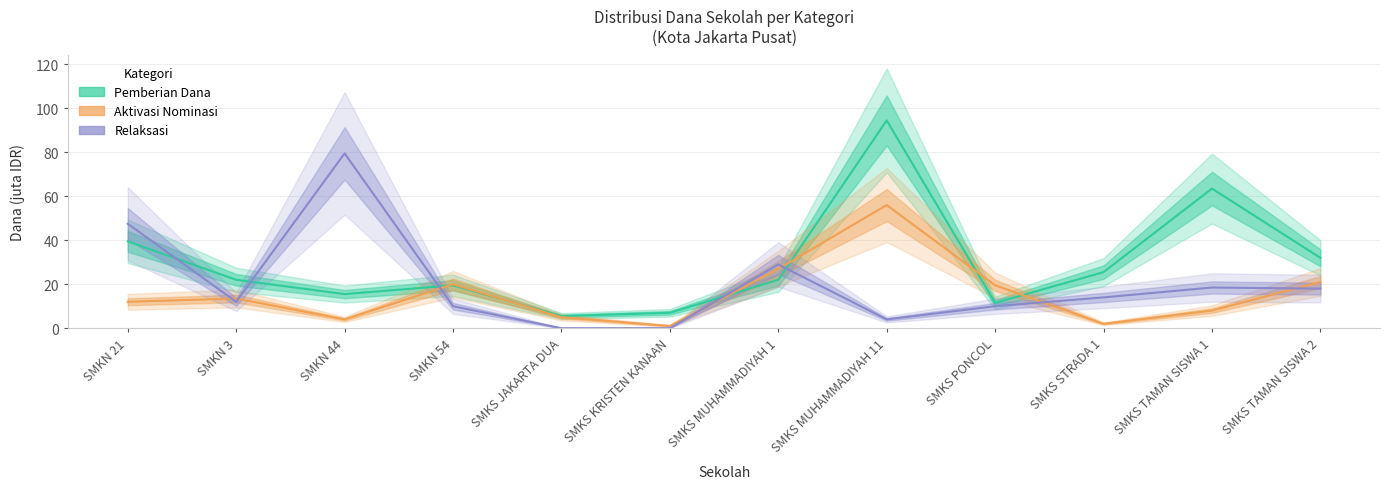

What position from the left is SMKS TAMAN SISWA 1?

11